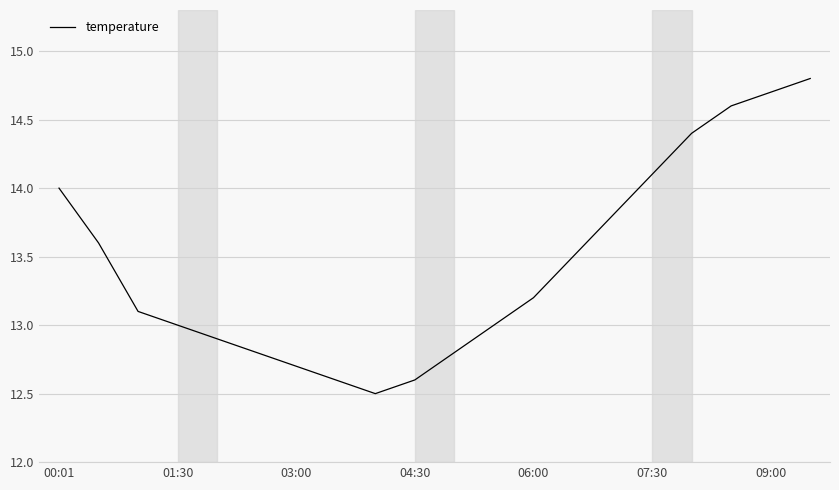

What is the maximum value shown in the chart?

14.8